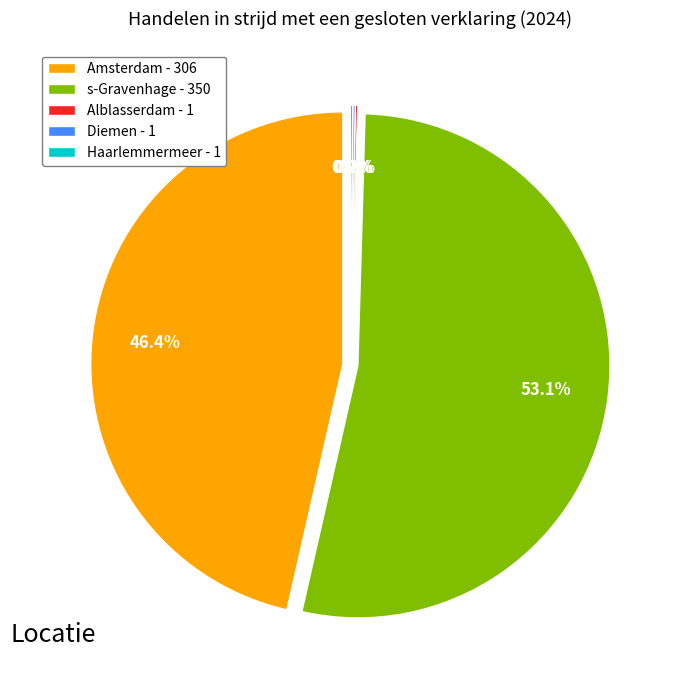

How many slices are in this pie chart?

5